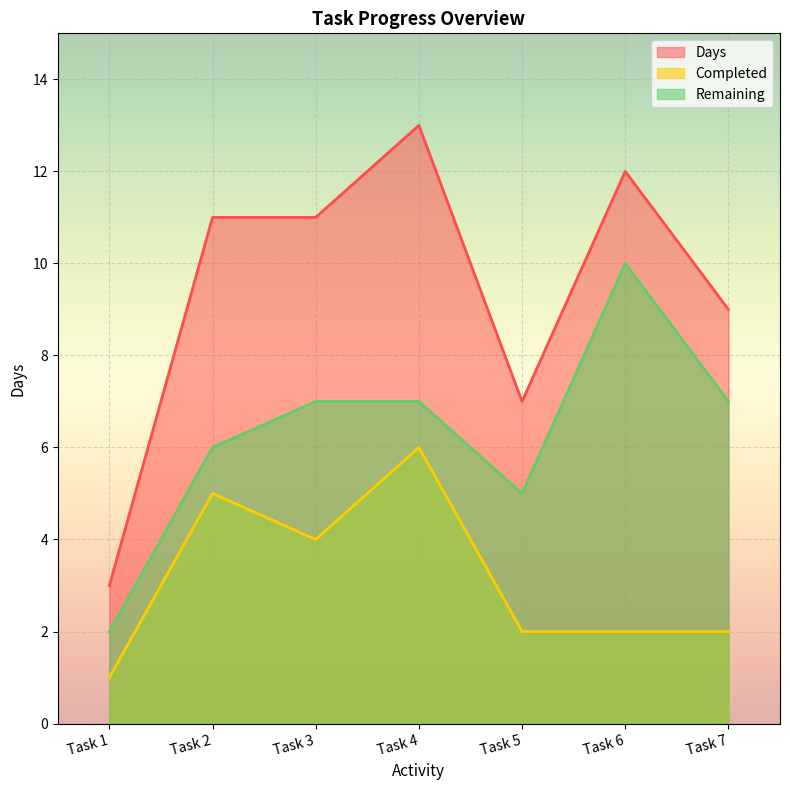

What is the highest value of the Completed series?

6